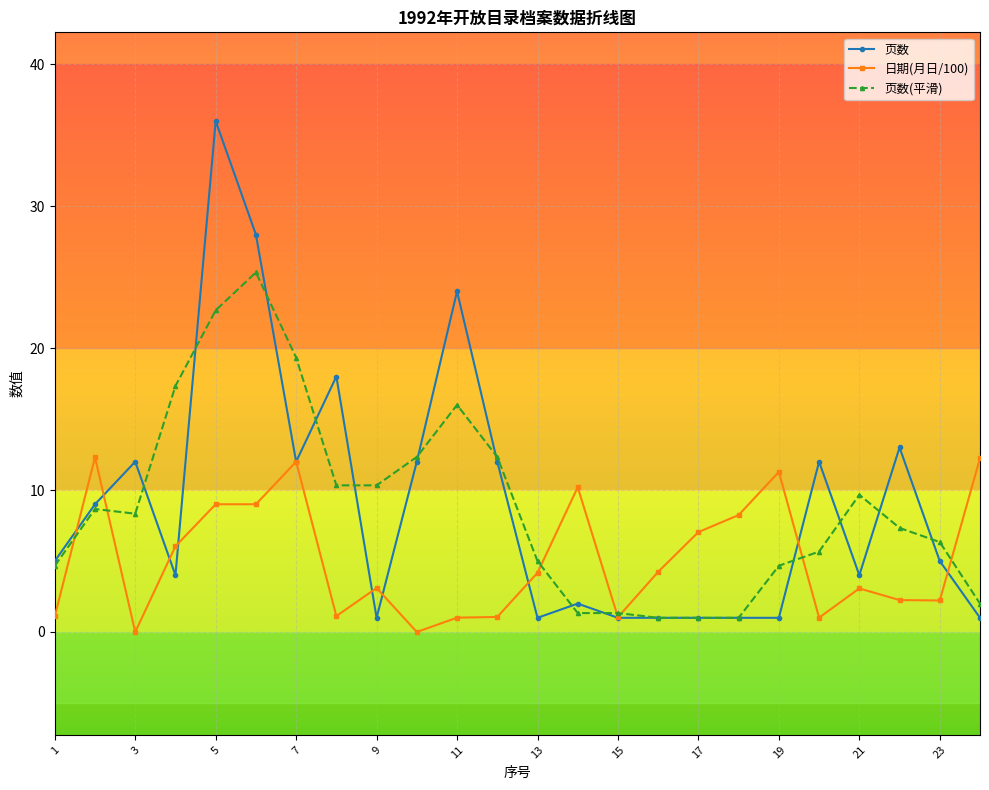

Which series has the largest range (max minus min)?

页数